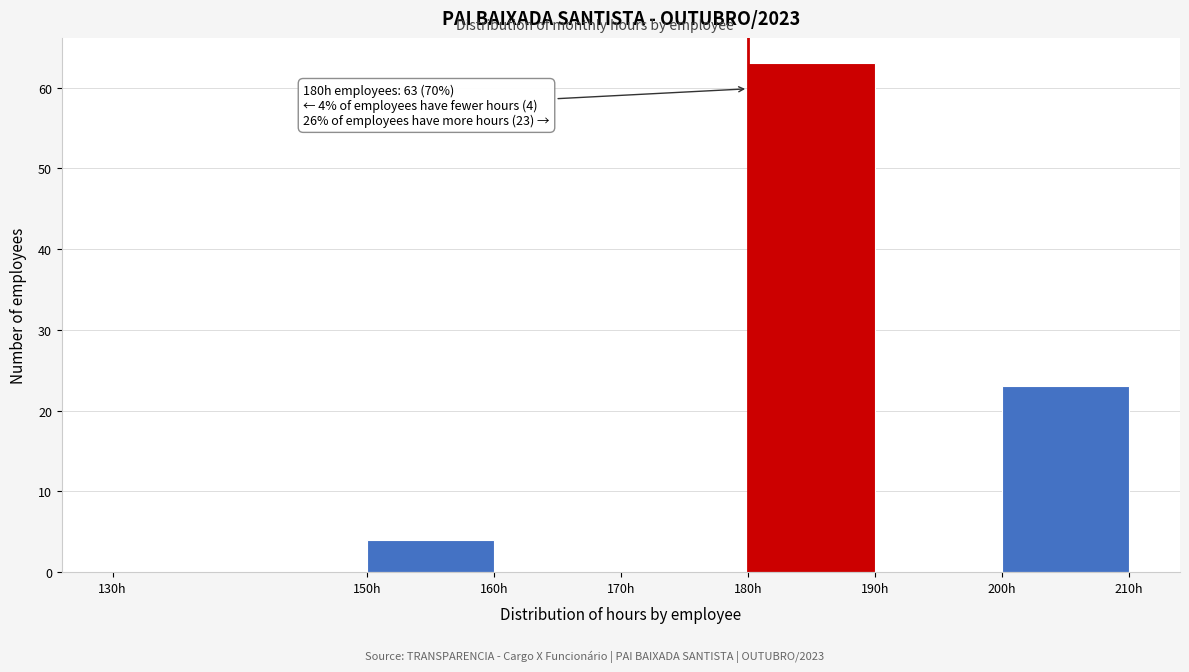

Over which range of the x-axis is the bar tallest?

180 to 190